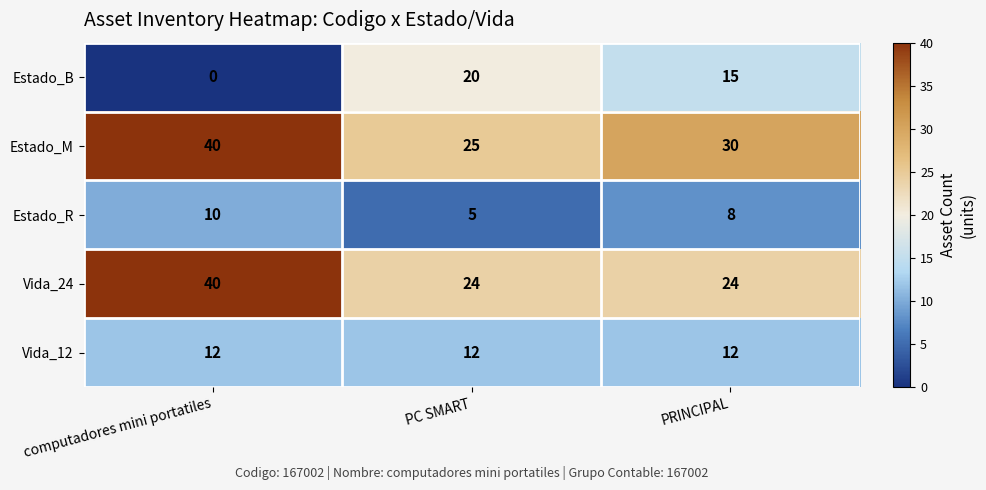

Reading left to right, list all the values displayed in this chart.

Estado_B: computadores mini portatiles=0	PC SMART=20	PRINCIPAL=15
Estado_M: computadores mini portatiles=40	PC SMART=25	PRINCIPAL=30
Estado_R: computadores mini portatiles=10	PC SMART=5	PRINCIPAL=8
Vida_24: computadores mini portatiles=40	PC SMART=24	PRINCIPAL=24
Vida_12: computadores mini portatiles=12	PC SMART=12	PRINCIPAL=12